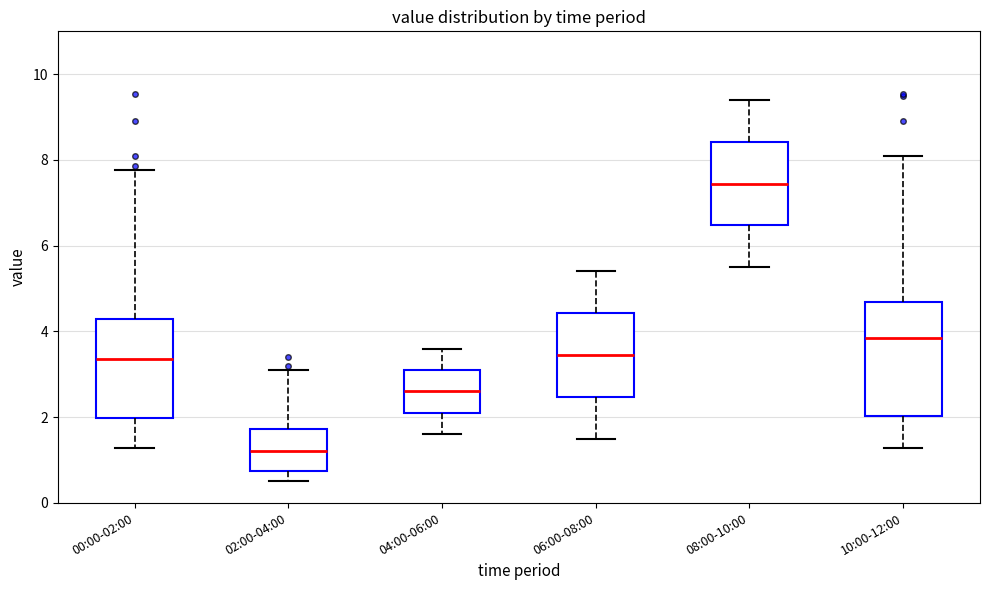

Where does the median line of the box for 10:00-12:00 sit on the y-axis? The values are not printed on the chart, so give them approximately, as read against the axis.

3.8